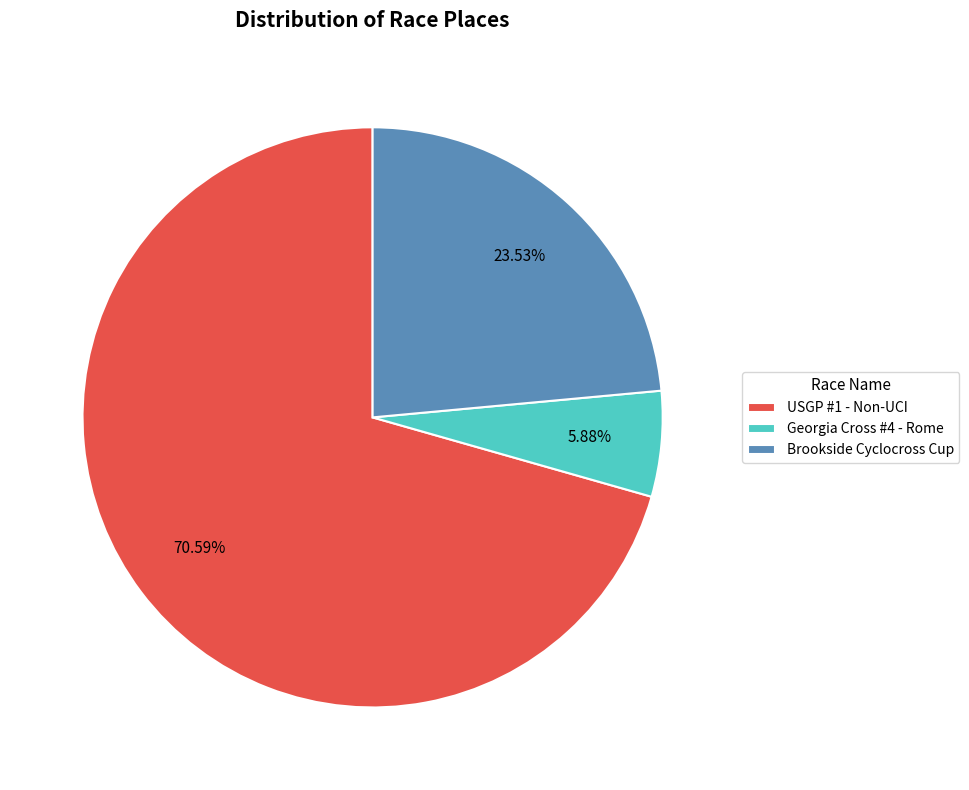

Rank the categories by value from highest to lowest.

USGP #1 - Non-UCI, Brookside Cyclocross Cup, Georgia Cross #4 - Rome